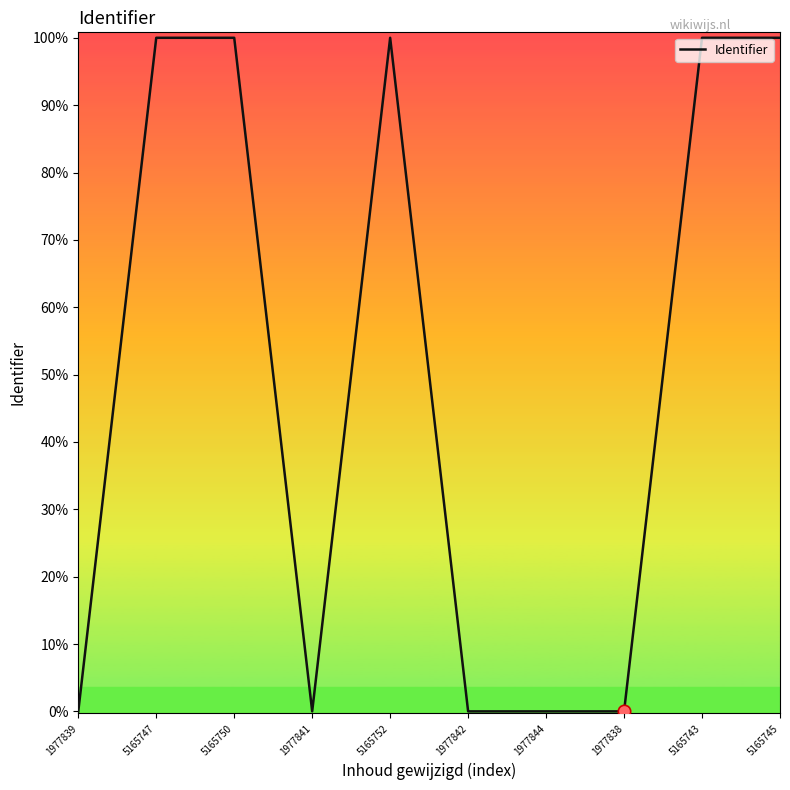

Between 1977839 and 1977842, which is larger?

1977842